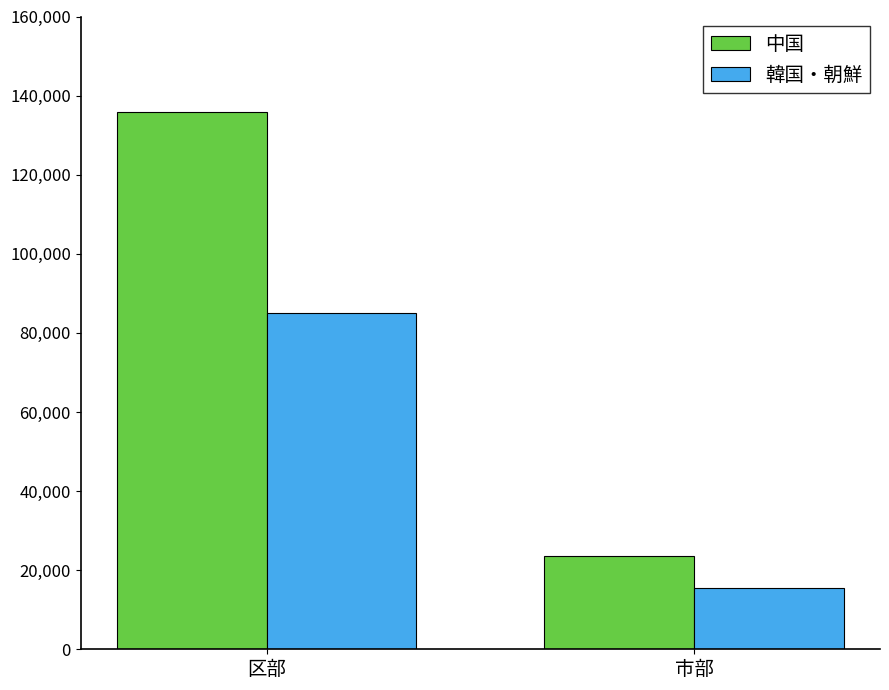

What is the average value of the 韓国・朝鮮 series?

50246